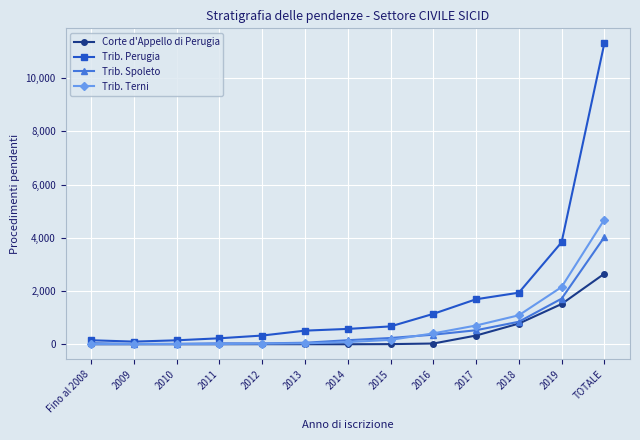

What is the value of the Corte d'Appello di Perugia point at the 9th from the left?

27